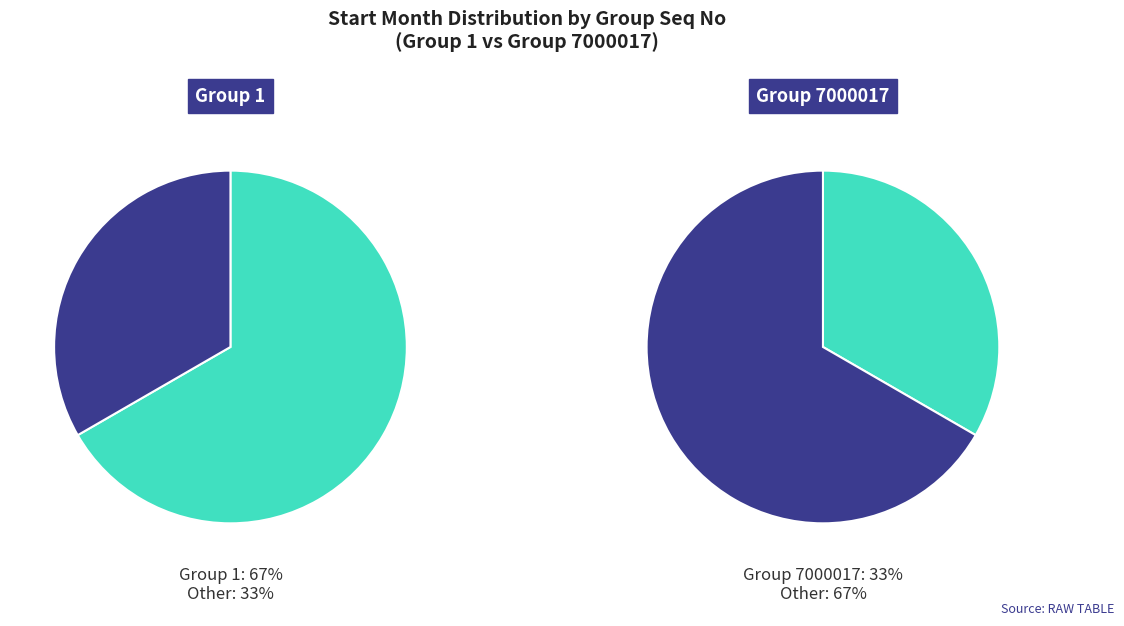

Which has a higher value, 1 or 7000017?

1